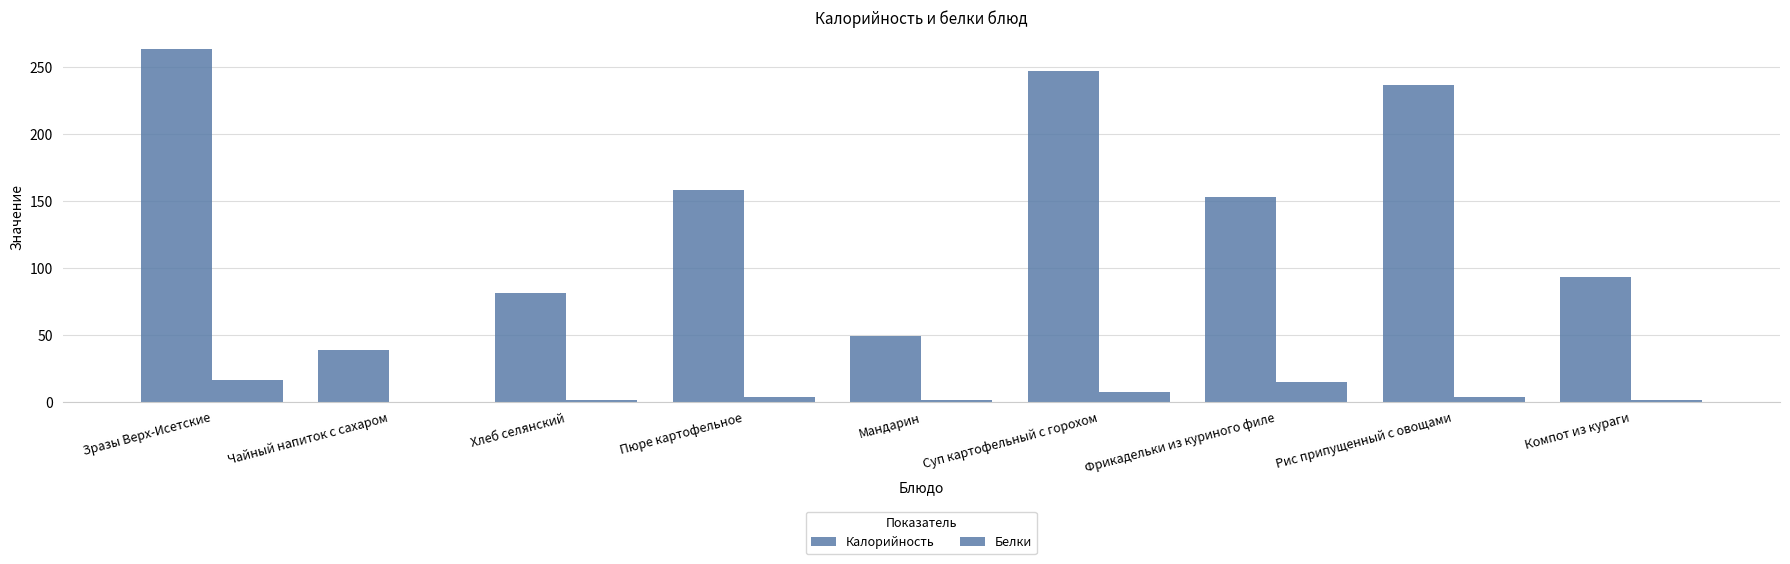

Which series changed the most between Мандарин and Фрикадельки из куриного филе?

Калорийность